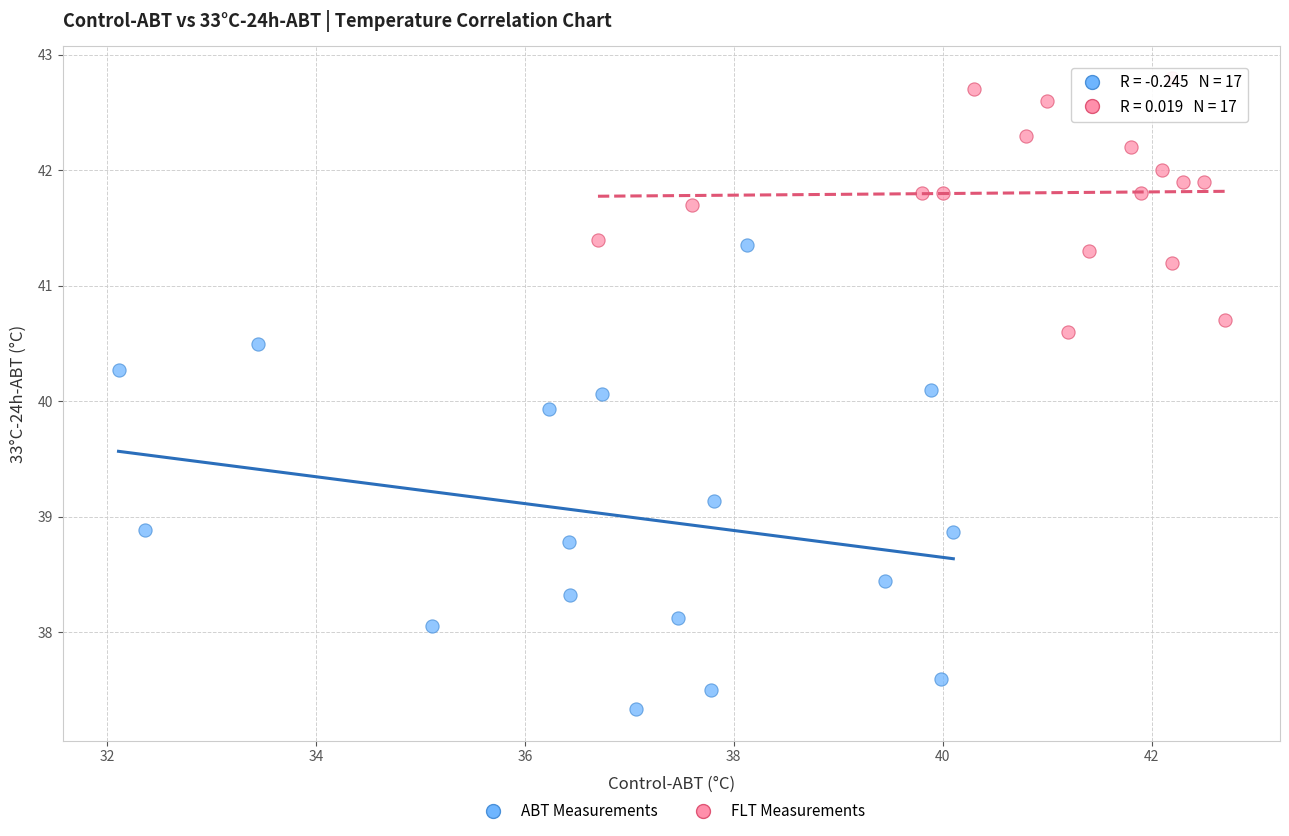

Which series contains the highest Y value?

FLT Measurements